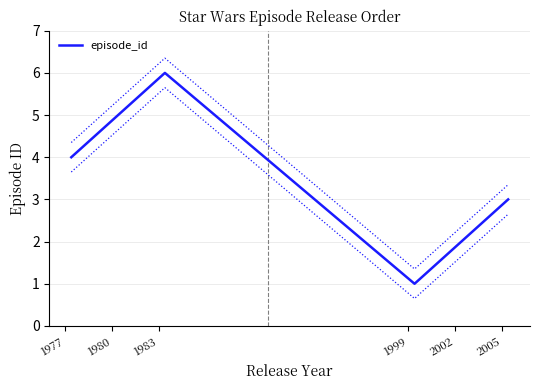

How many points are higher than both their immediate neighbors (excluding endpoints)?

1